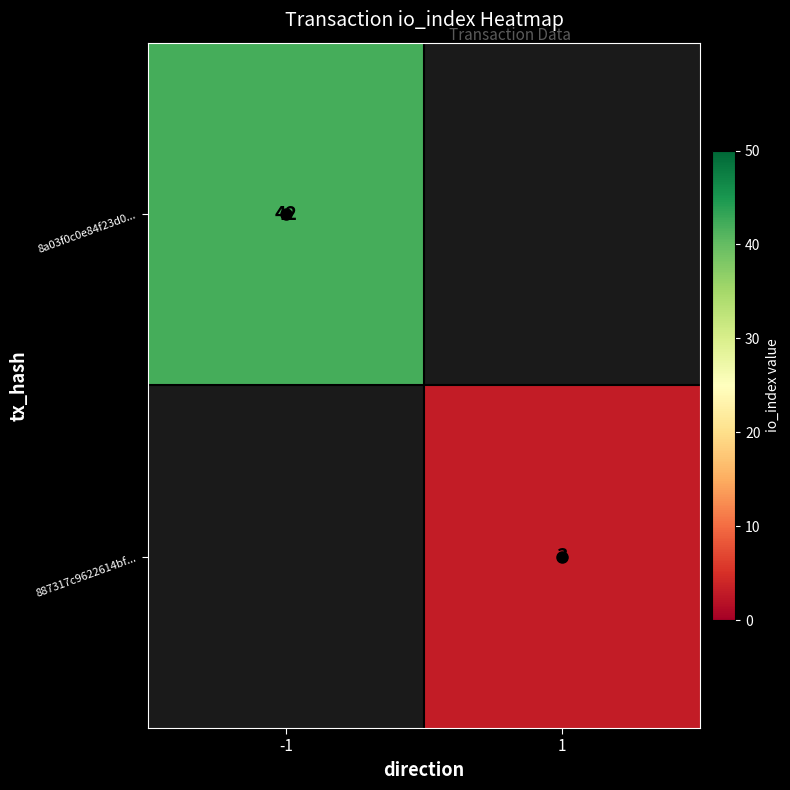

Which series has the widest spread of values?

8a03f0c0e84f23d0...